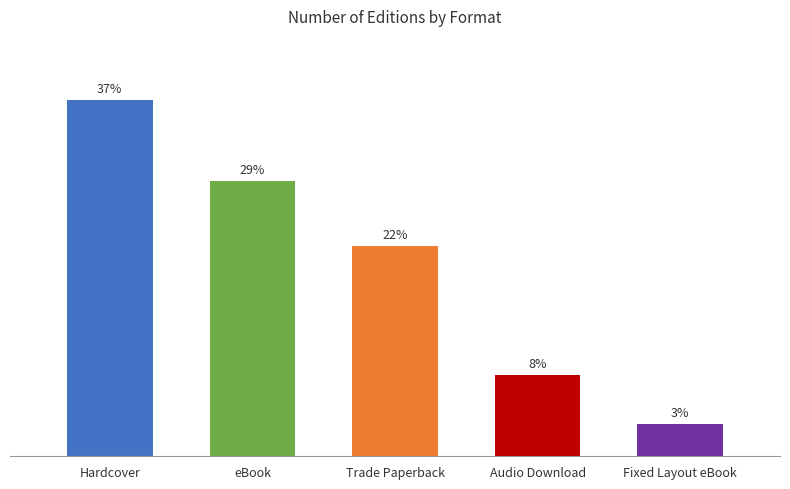

Are the bars horizontal?

No